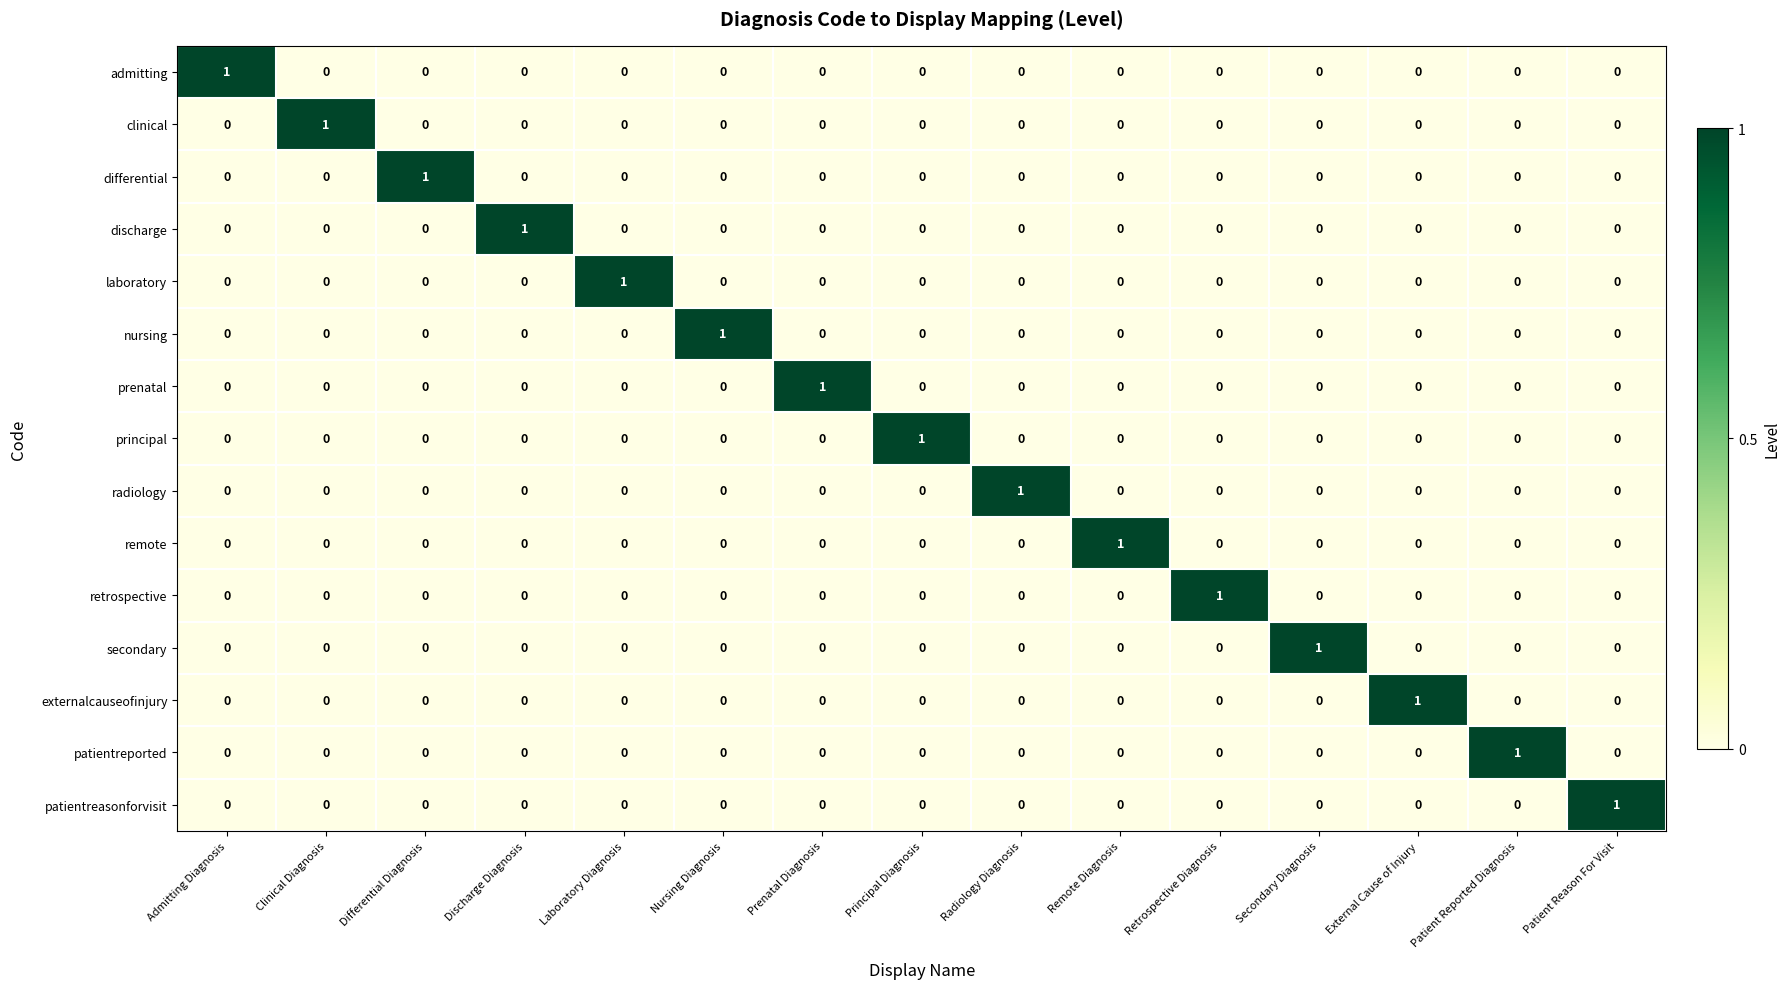

How many principal values are between 0 and 1?

15